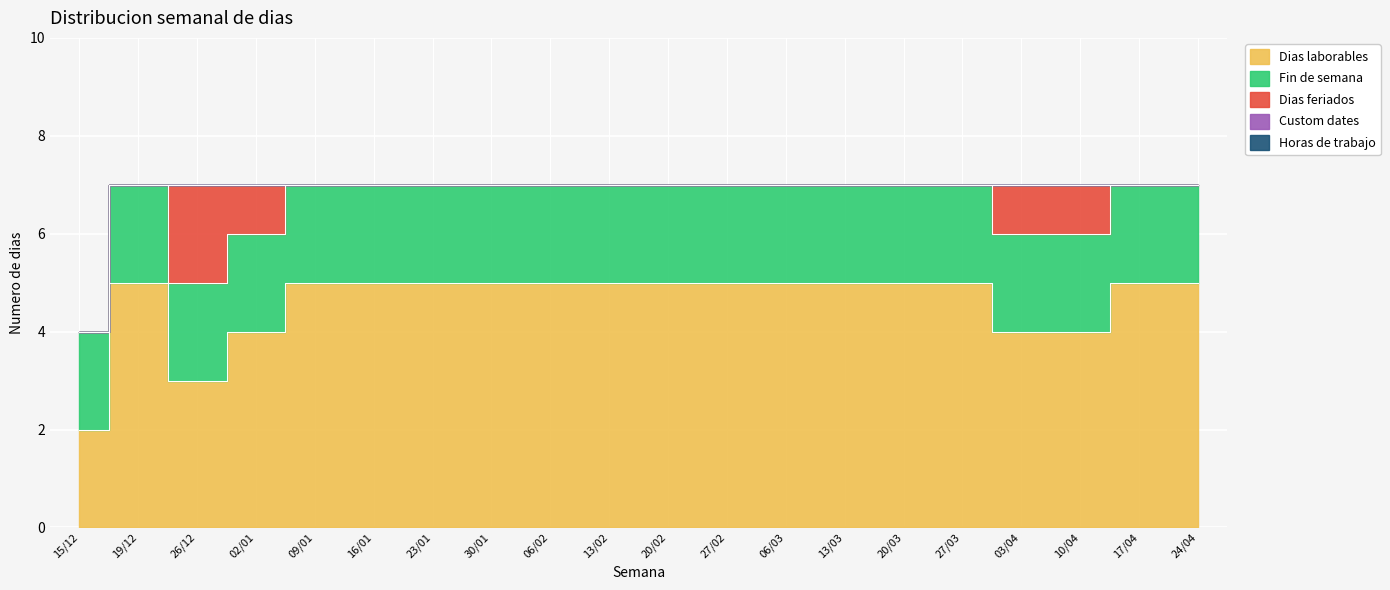

At which label is Horas de trabajo closest to 0?

15/12